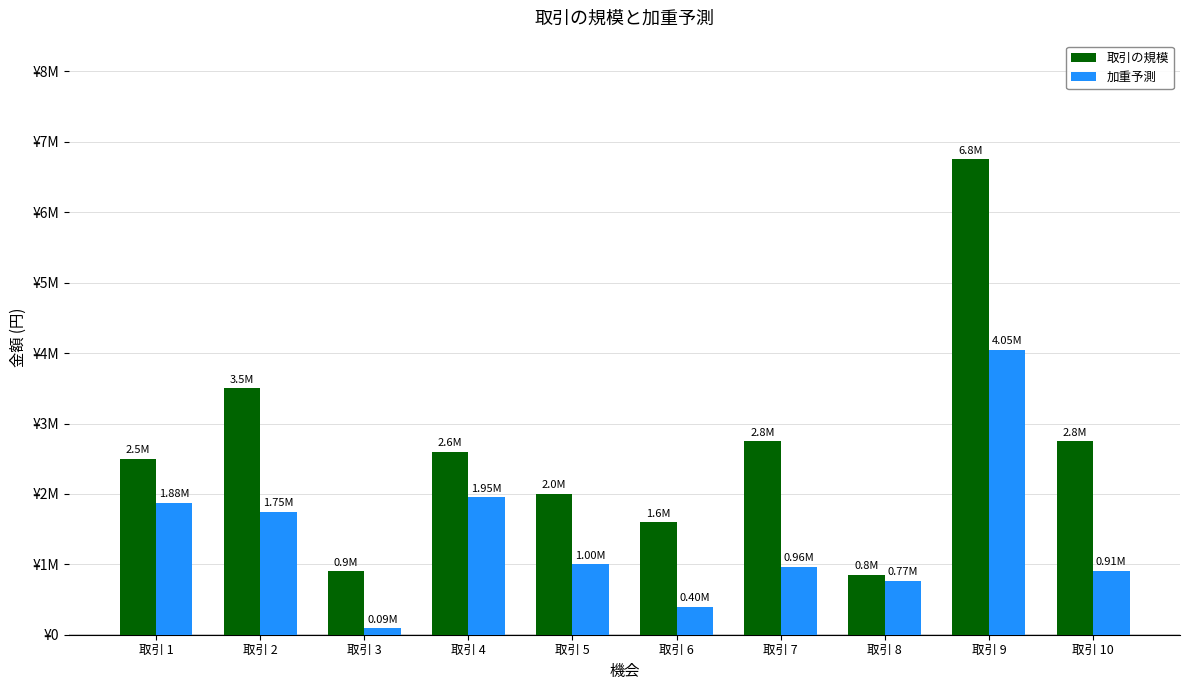

Are the bars grouped side by side (vs. stacked)?

Yes